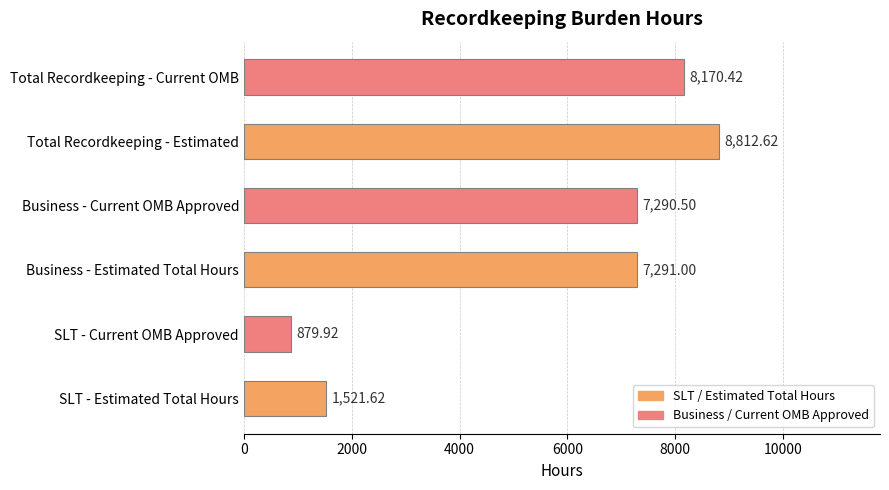

Where is the data nearest to the value 4846?

Business - Current OMB Approved